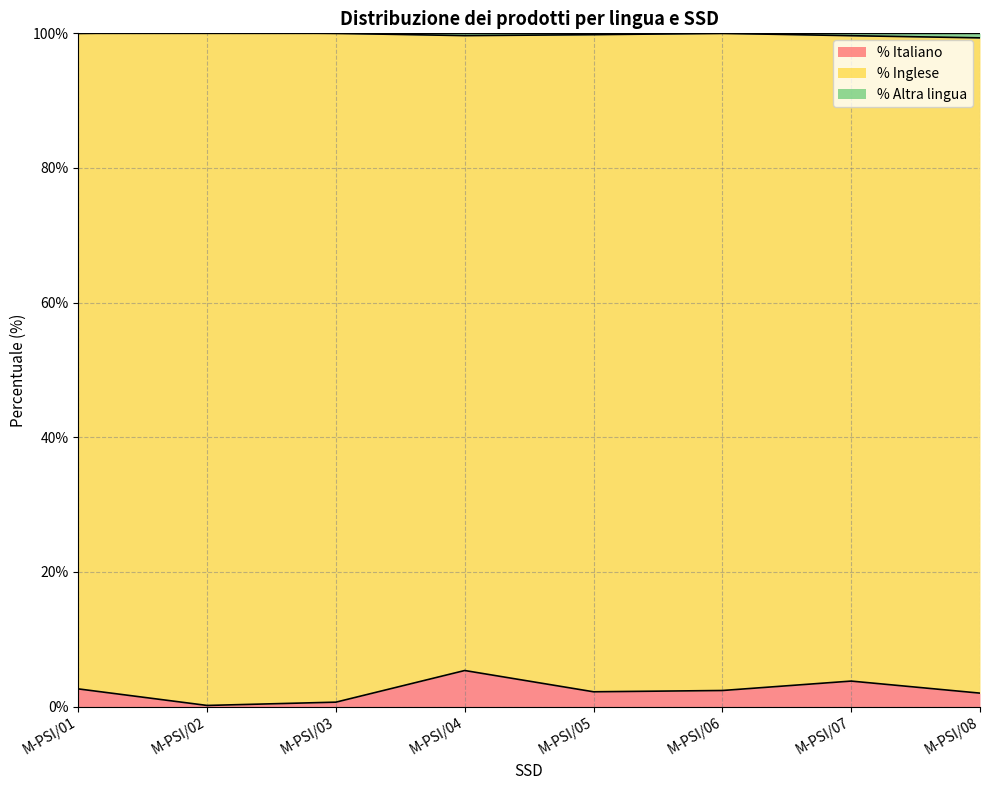

Is the value of % Inglese at M-PSI/06 greater than the value of % Italiano at M-PSI/03?

Yes